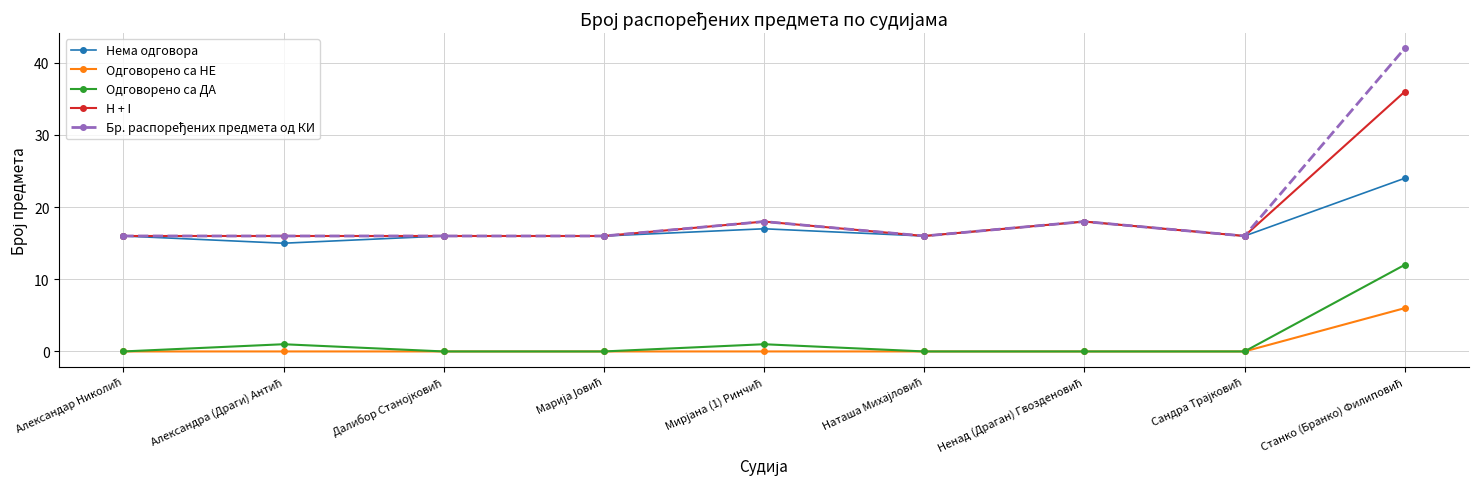

What is the sum of all Одговорено са НЕ values?

6